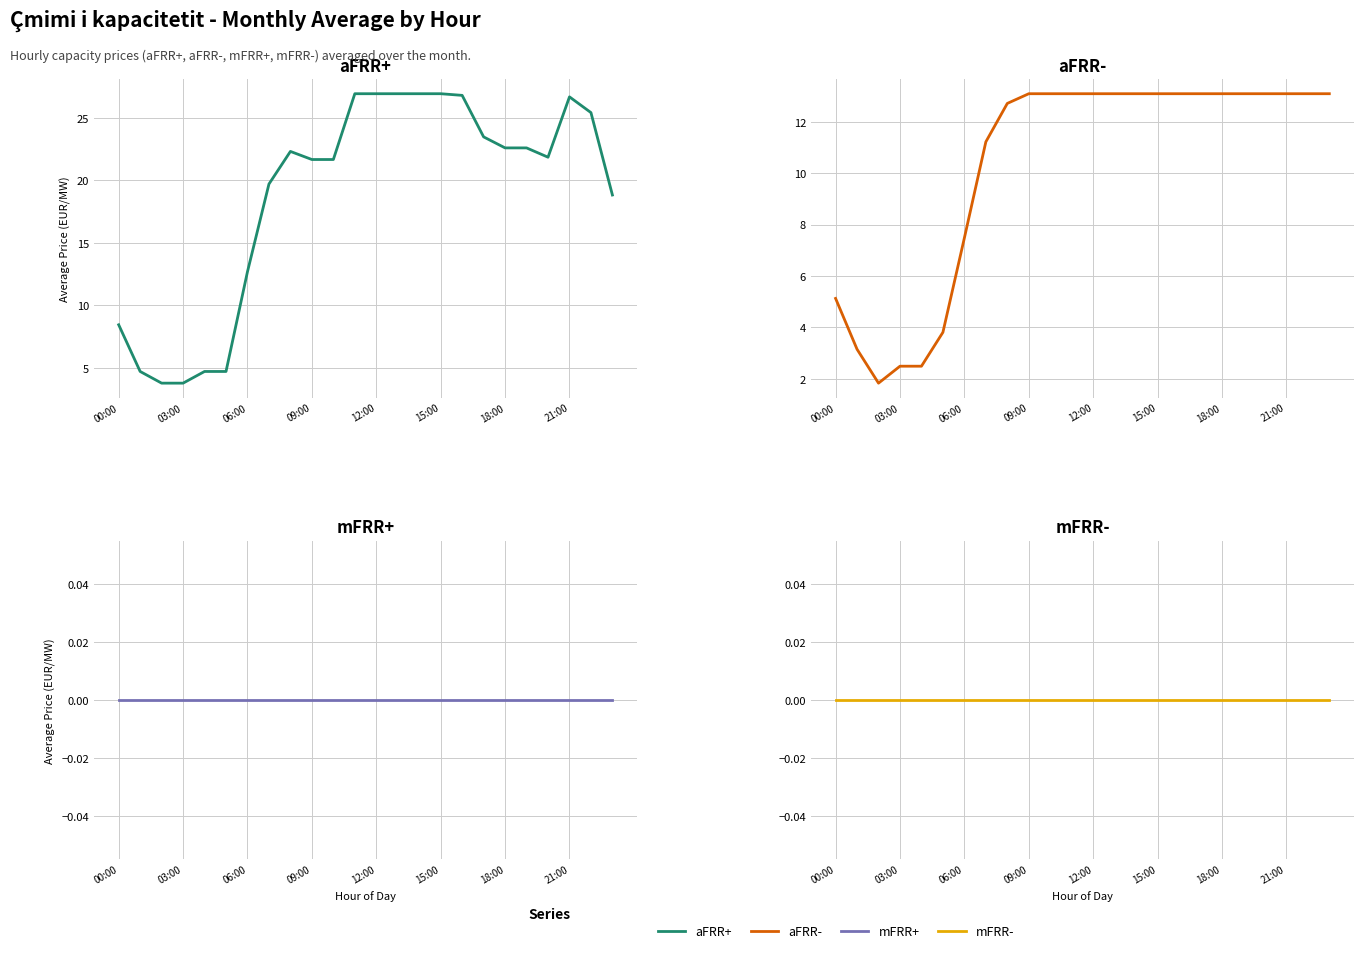

How many lines are shown in the chart?

4